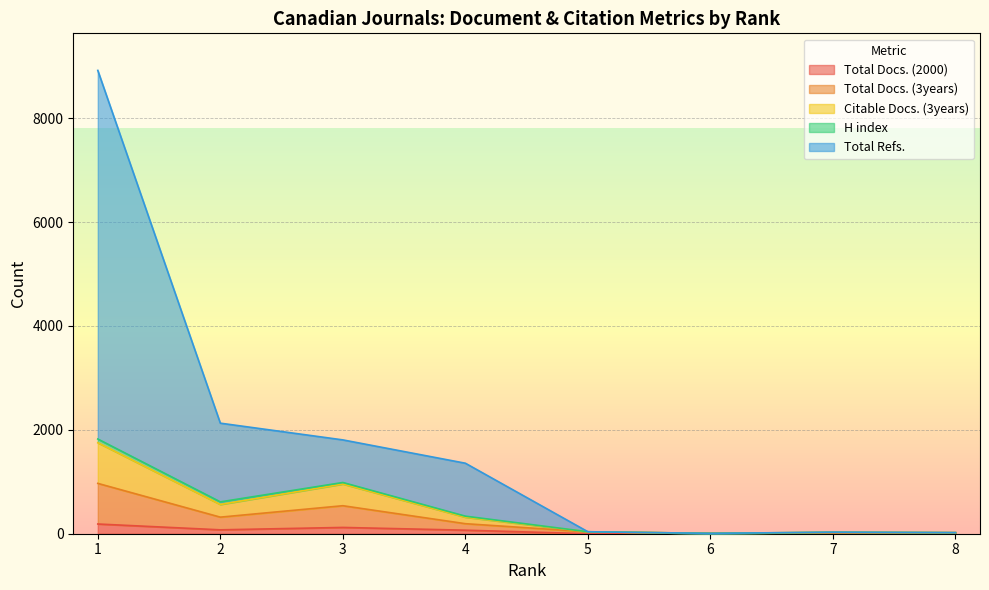

The Total Docs. (2000) series shows 69 at 5. True or false?

False